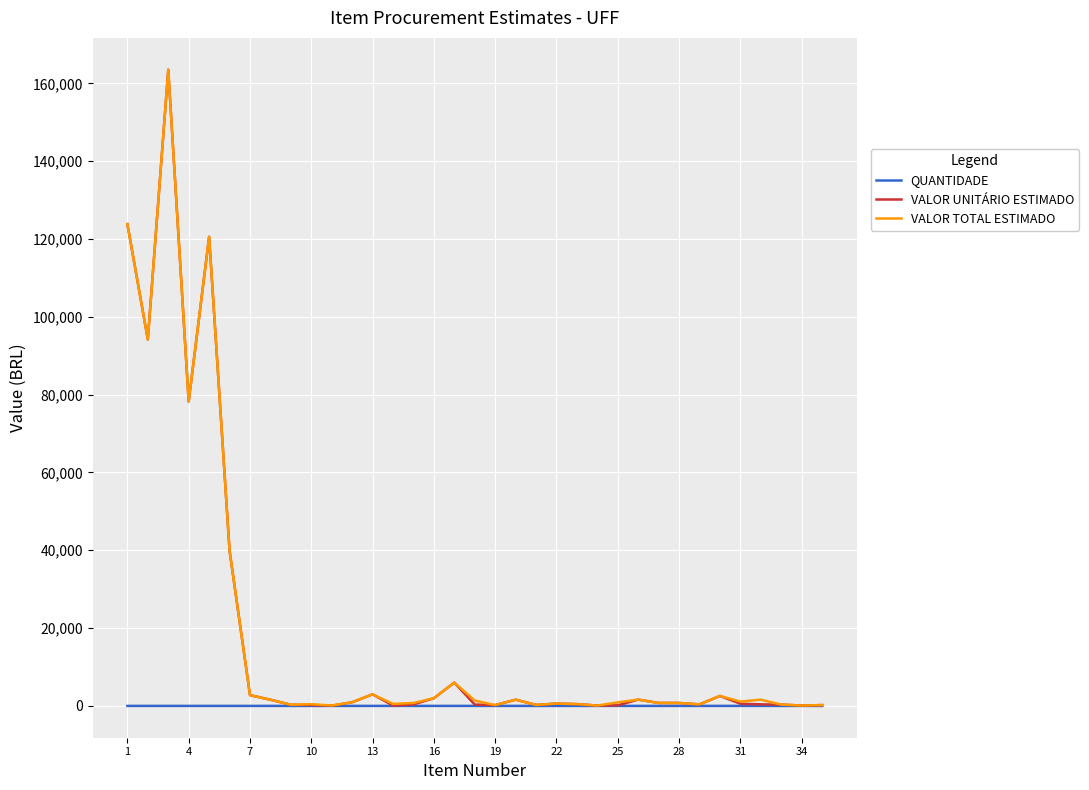

Which series has the widest spread of values?

VALOR UNITÁRIO ESTIMADO